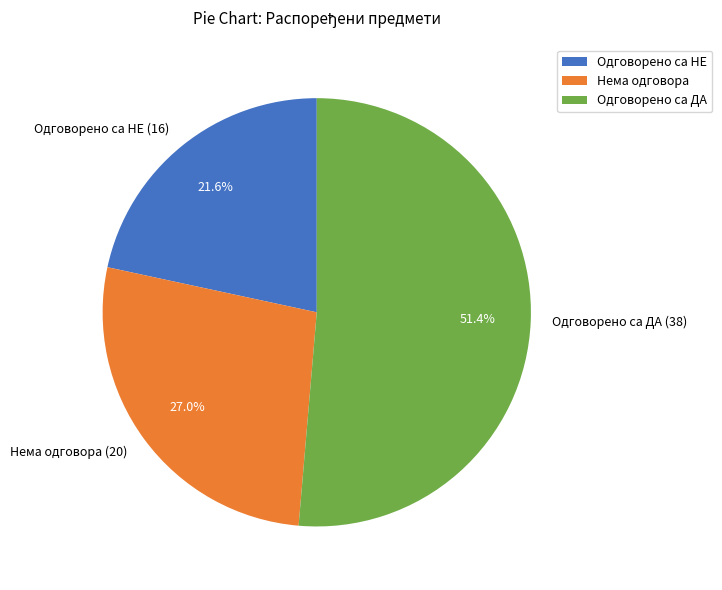

What is the ratio of the value at Одговорено са ДА (38) to the value at Нема одговора (20)?

1.9